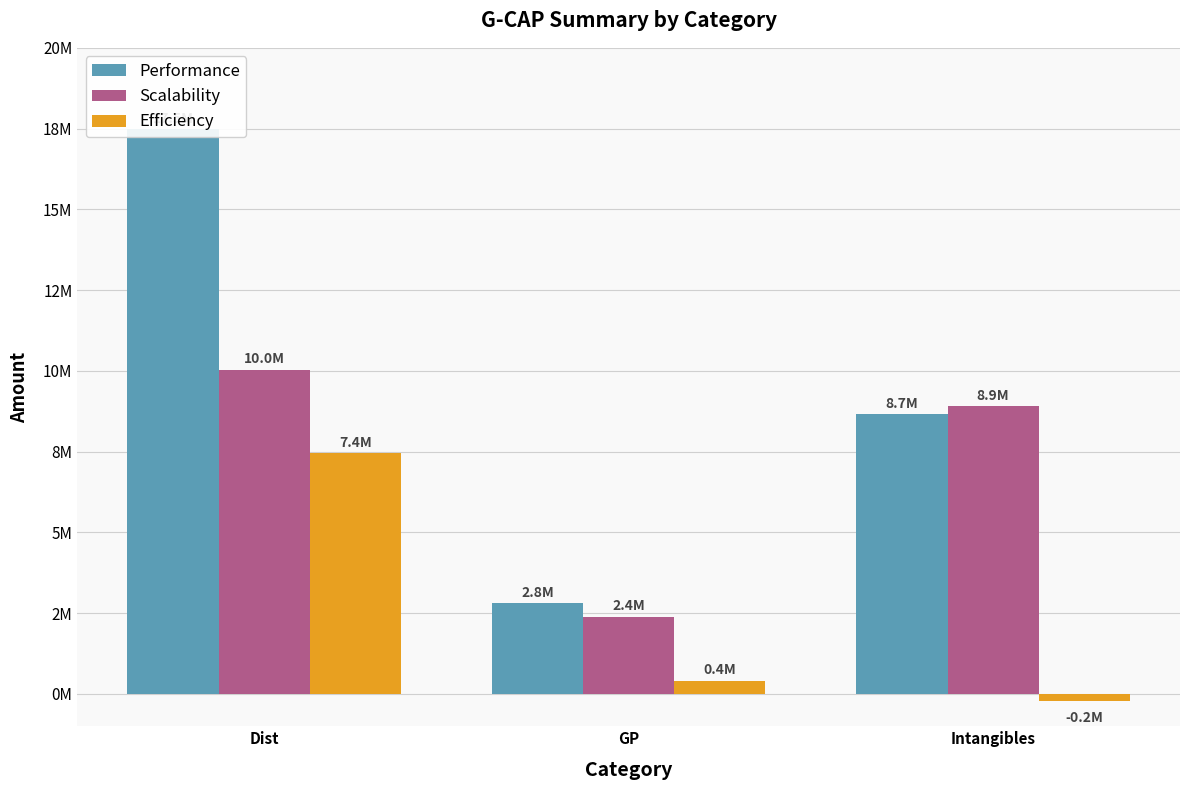

Is it true that Performance equals 17479991.9 at Dist?

True